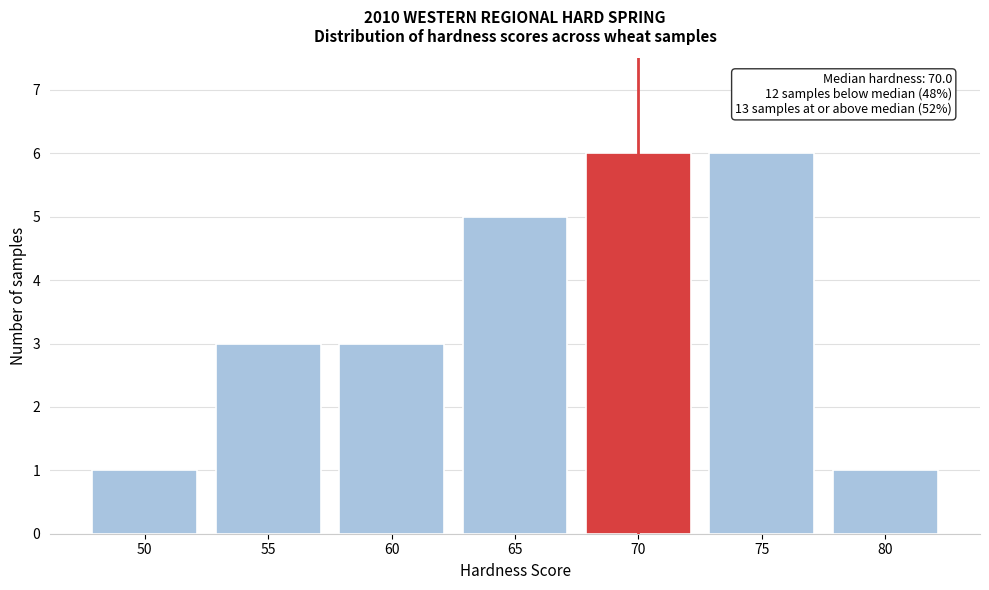

Reading left to right, list all the values displayed in this chart.

1	3	3	5	6	6	1